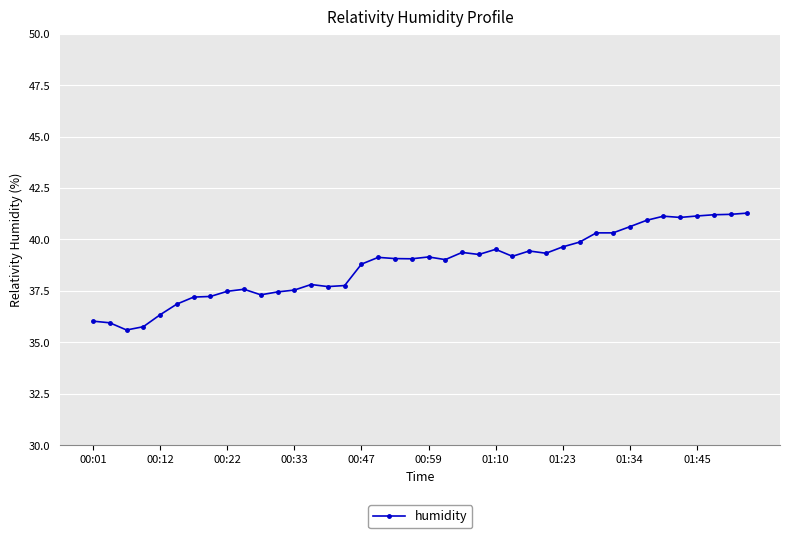

True or false: the data has more than 0 interior local peaks.

True